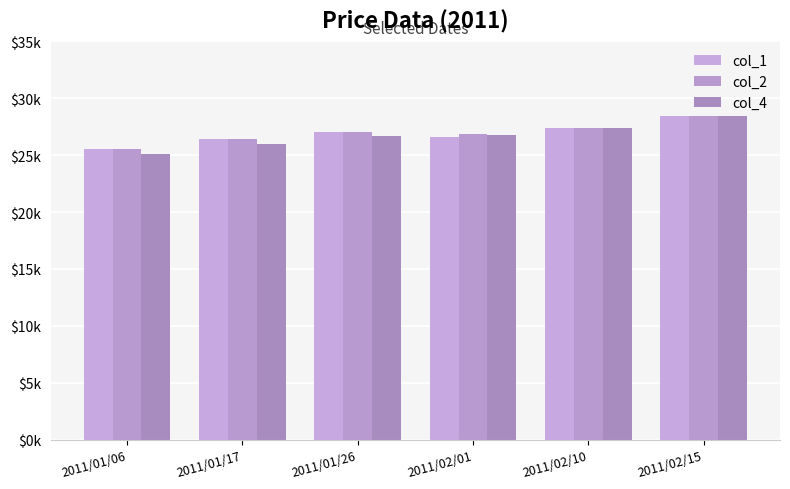

List the series in order of their peak value, lowest first.

col_1, col_2, col_4